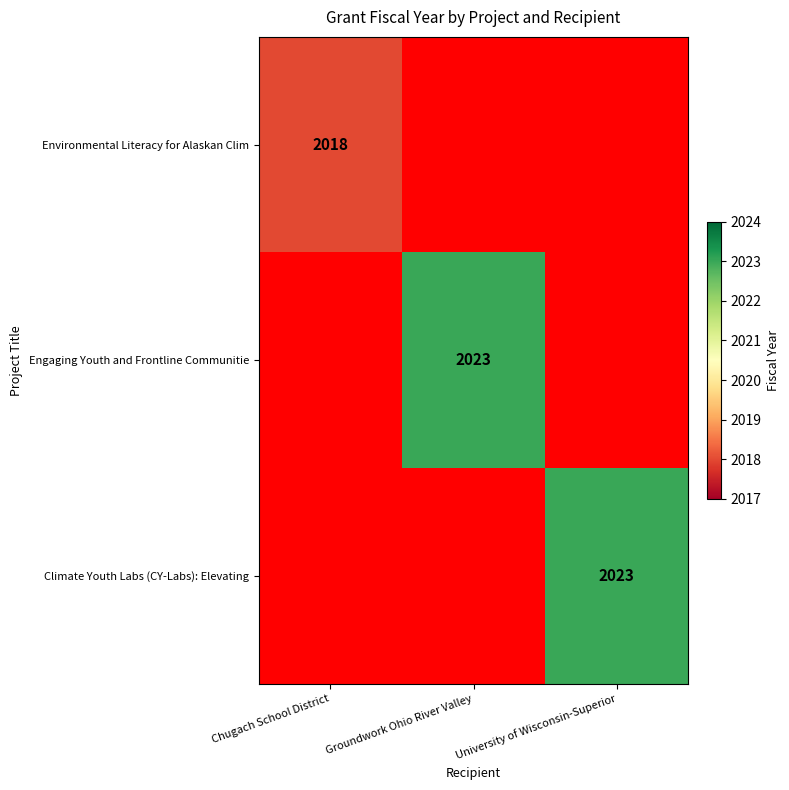

How many series are shown in this chart?

3